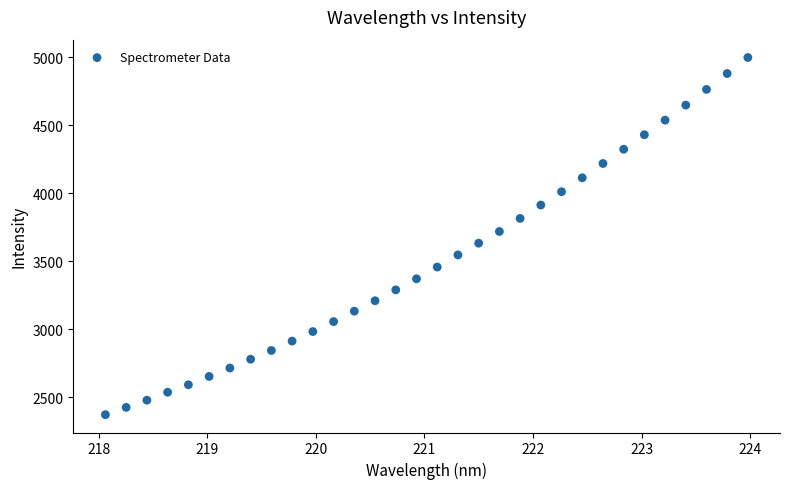

What is the range of X values (max minus min)?

5.9